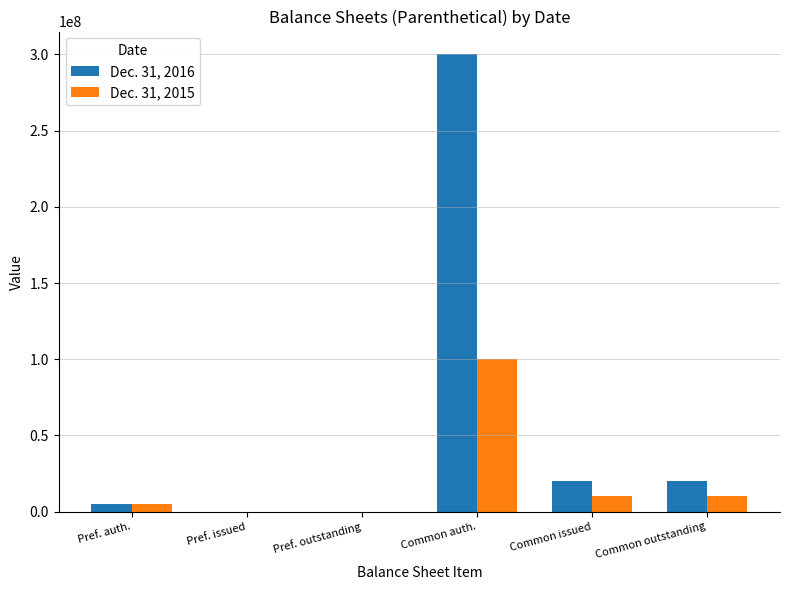

What is the sum of all Dec. 31, 2015 values?

125000000